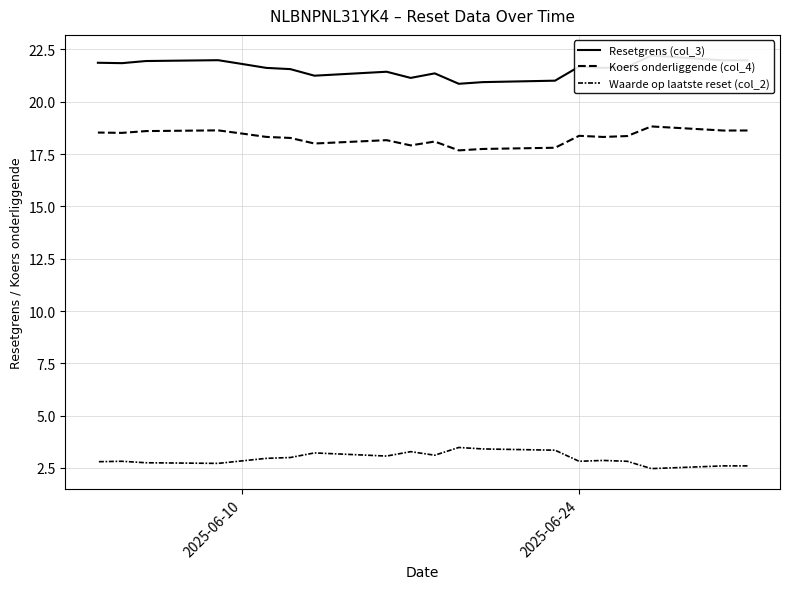

Which series has the widest spread of values?

Resetgrens (col_3)